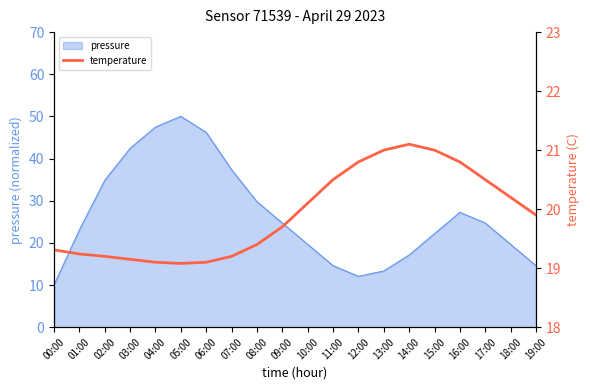

Does the chart display data point markers on the line(s)?

No